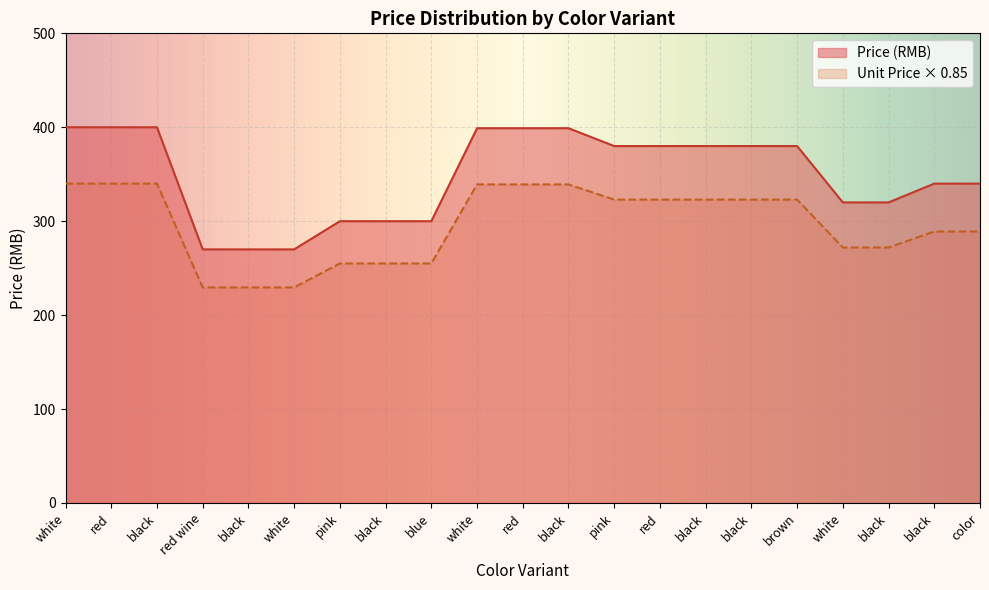

True or false: Total Value (RMB) and Price (RMB) cross at least once.

False